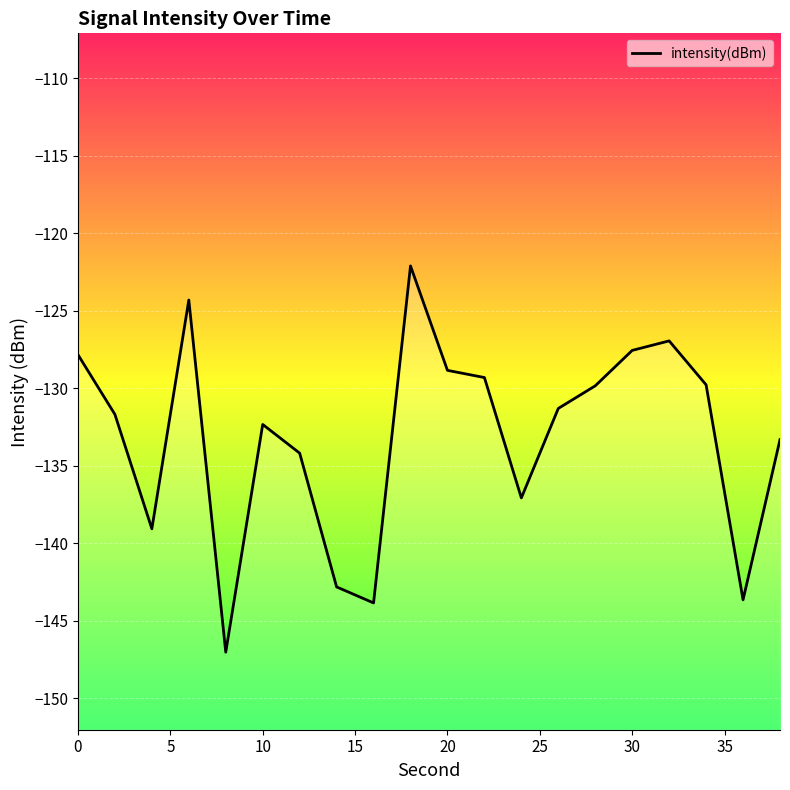

What is the average value?

-133.1